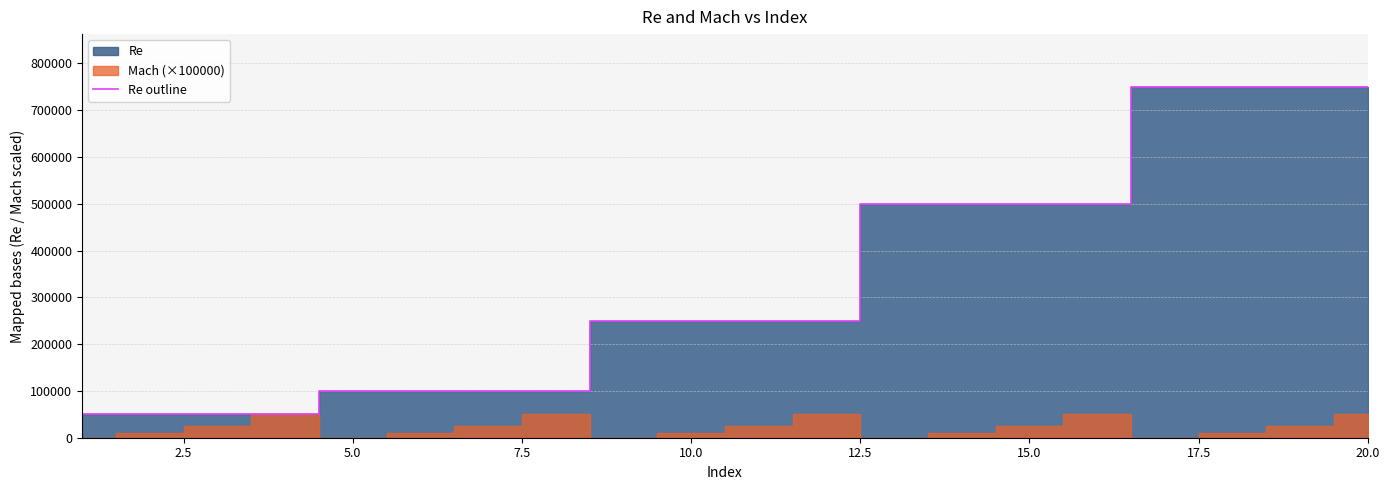

What is the lowest value of the Re outline series?

50000